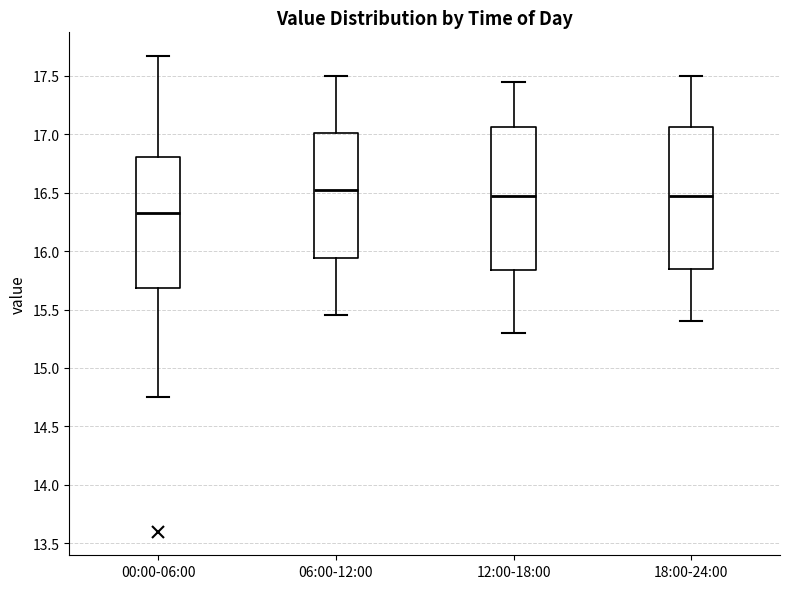

Reading left to right, transcribe this box plot: for each box, give where its median line is, the range the box spans, and where its two whiskers end, as read against the y-axis. The values are not printed on the chart, so give them approximately, as read against the axis.

00:00-06:00: median 16.35, box 15.70 to 16.80, whiskers 14.75 to 17.65
06:00-12:00: median 16.55, box 15.95 to 17.00, whiskers 15.45 to 17.50
12:00-18:00: median 16.50, box 15.85 to 17.05, whiskers 15.30 to 17.45
18:00-24:00: median 16.50, box 15.85 to 17.05, whiskers 15.40 to 17.50